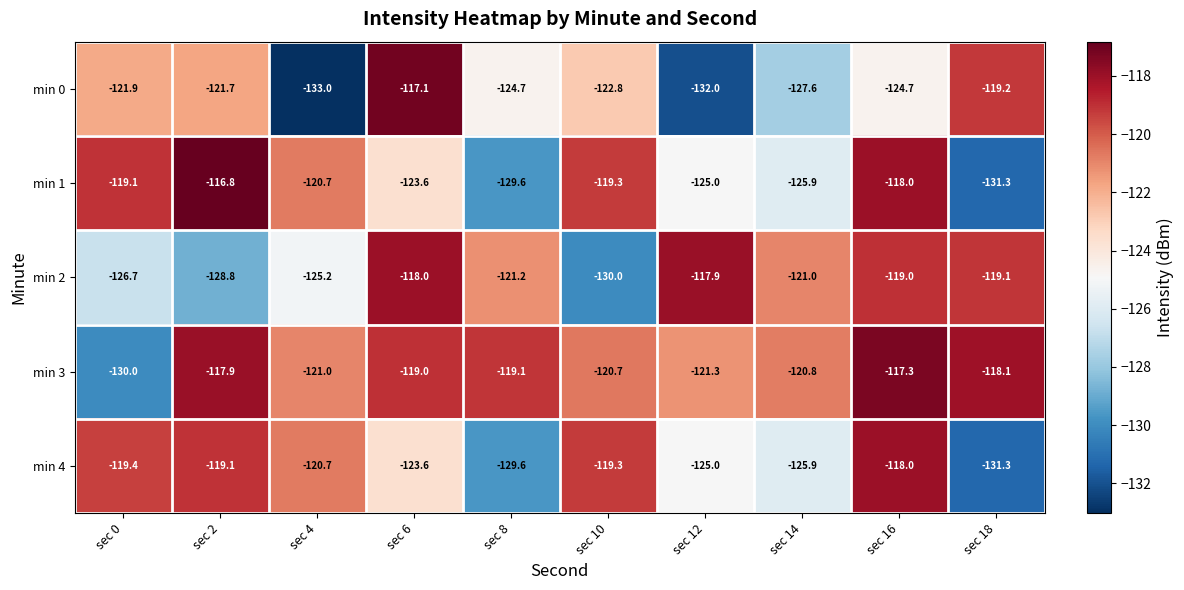

What is the sum of all min 4 values?

-1231.9